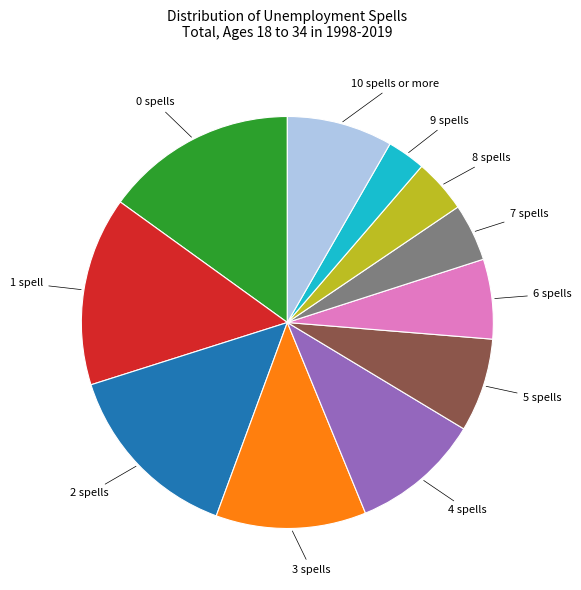

Is there a majority slice in this chart?

No